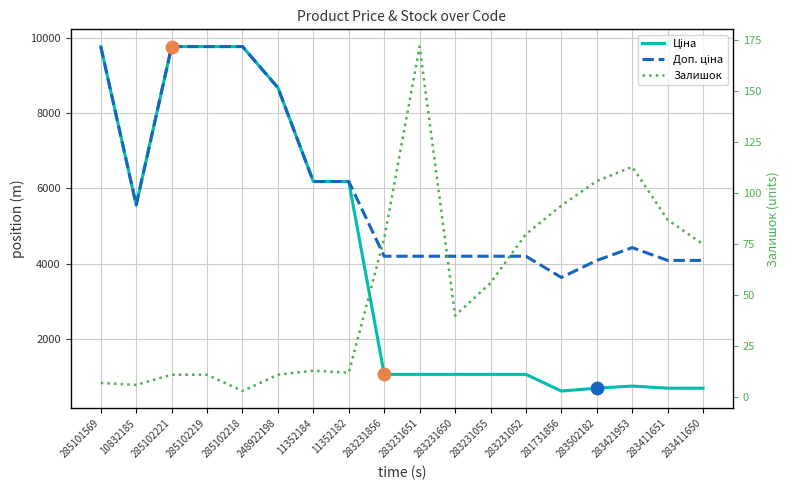

Which series has the largest total across all categories?

Доп. ціна